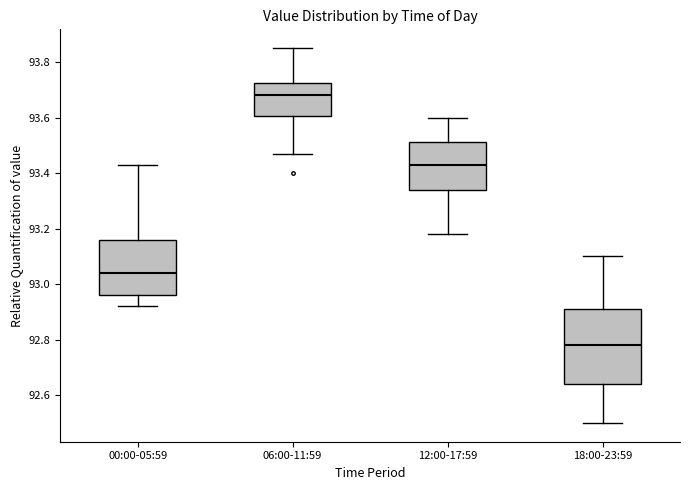

Where is the upper edge of the box for 06:00-11:59 on the y-axis? The values are not printed on the chart, so give them approximately, as read against the axis.

93.72